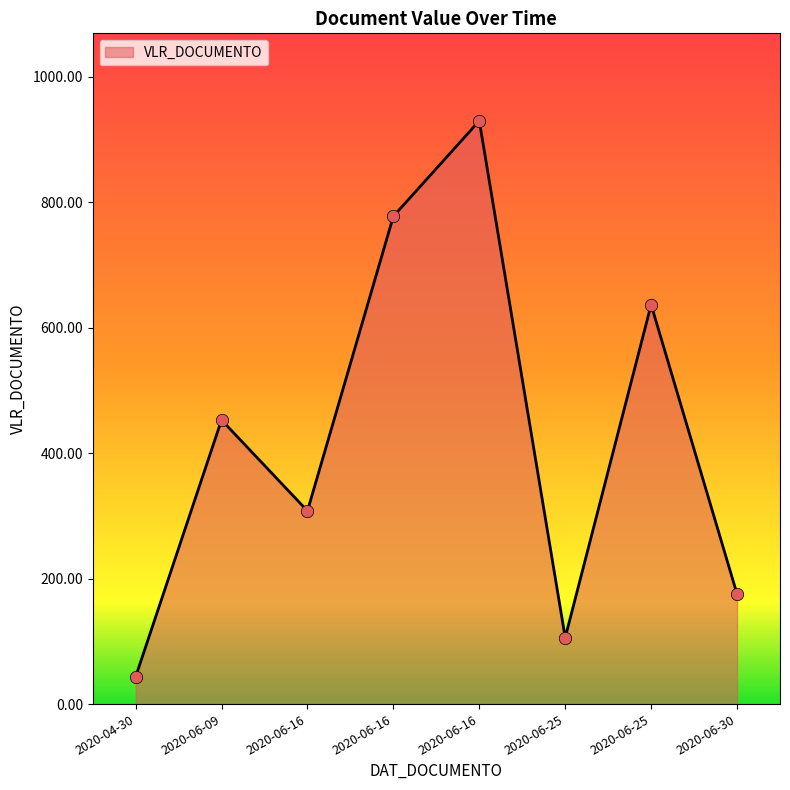

Between 2020-06-16 and 2020-06-30, which is larger?

2020-06-16